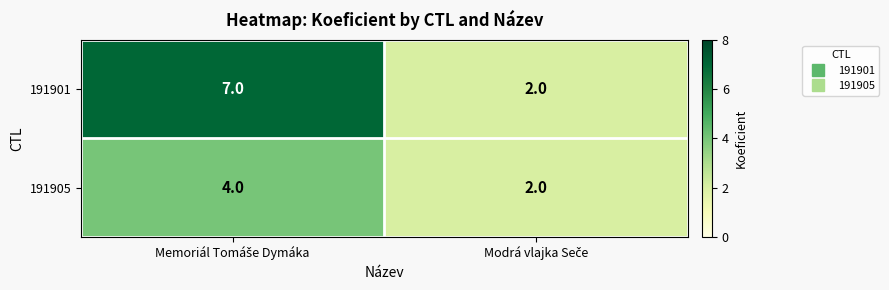

Reading right to left, transcribe all the data shown in this chart.

191901: 2	7
191905: 2	4